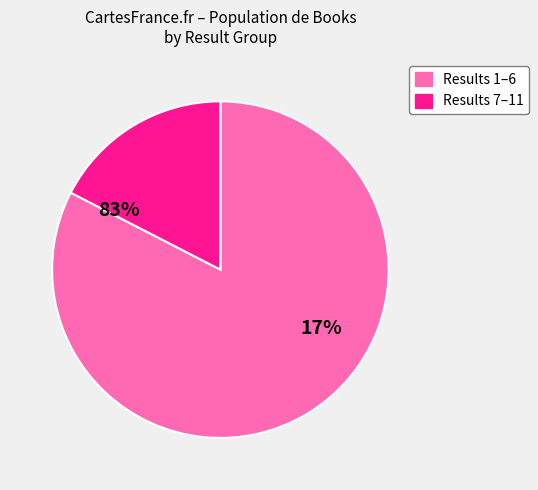

Is 3 the majority of the pie?

No